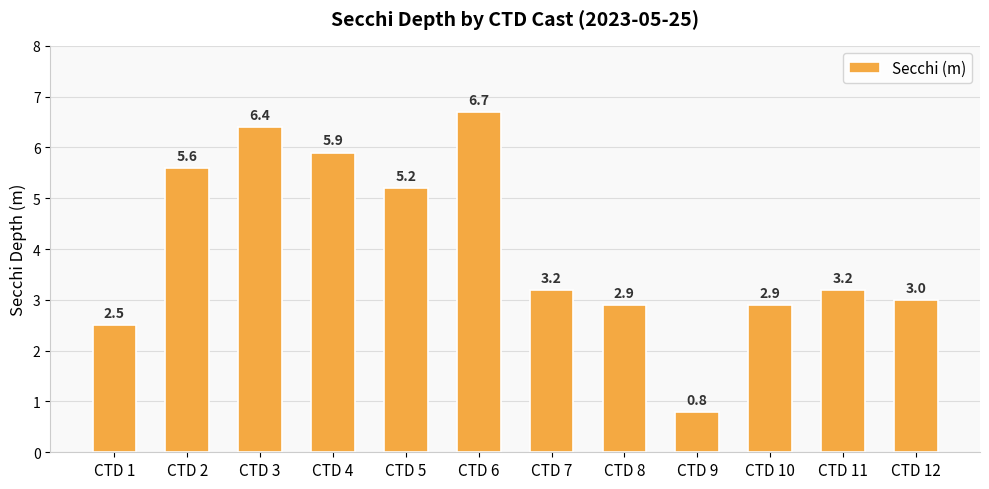

Is it true that the value at CTD 11 is 0.9?

False